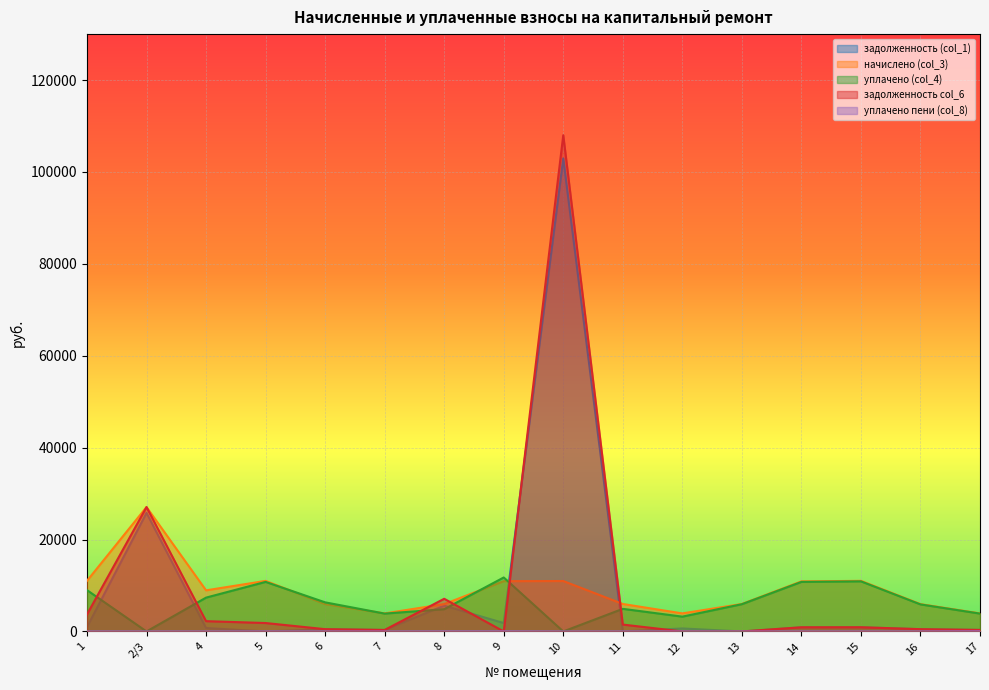

At which category is the sum across all series the highest?

10